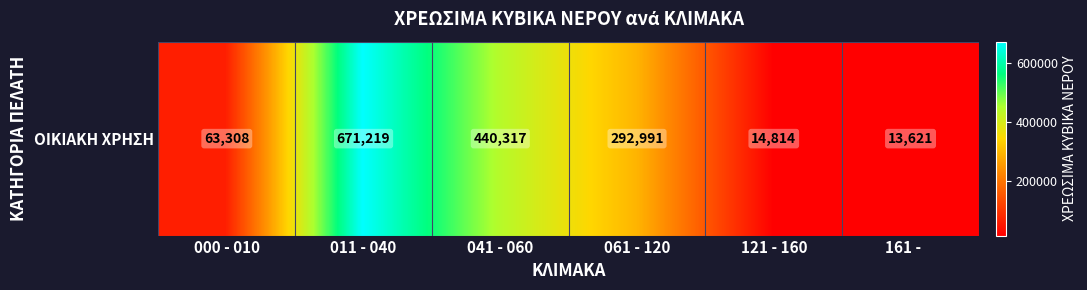

What is the change in value from 000 - 010 to 121 - 160?

-48494